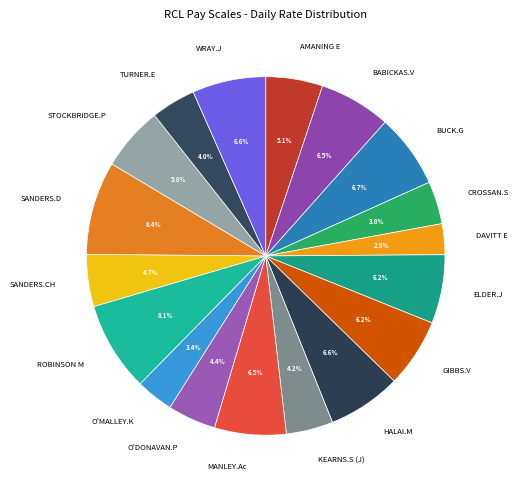

How many segments does this pie chart have?

18